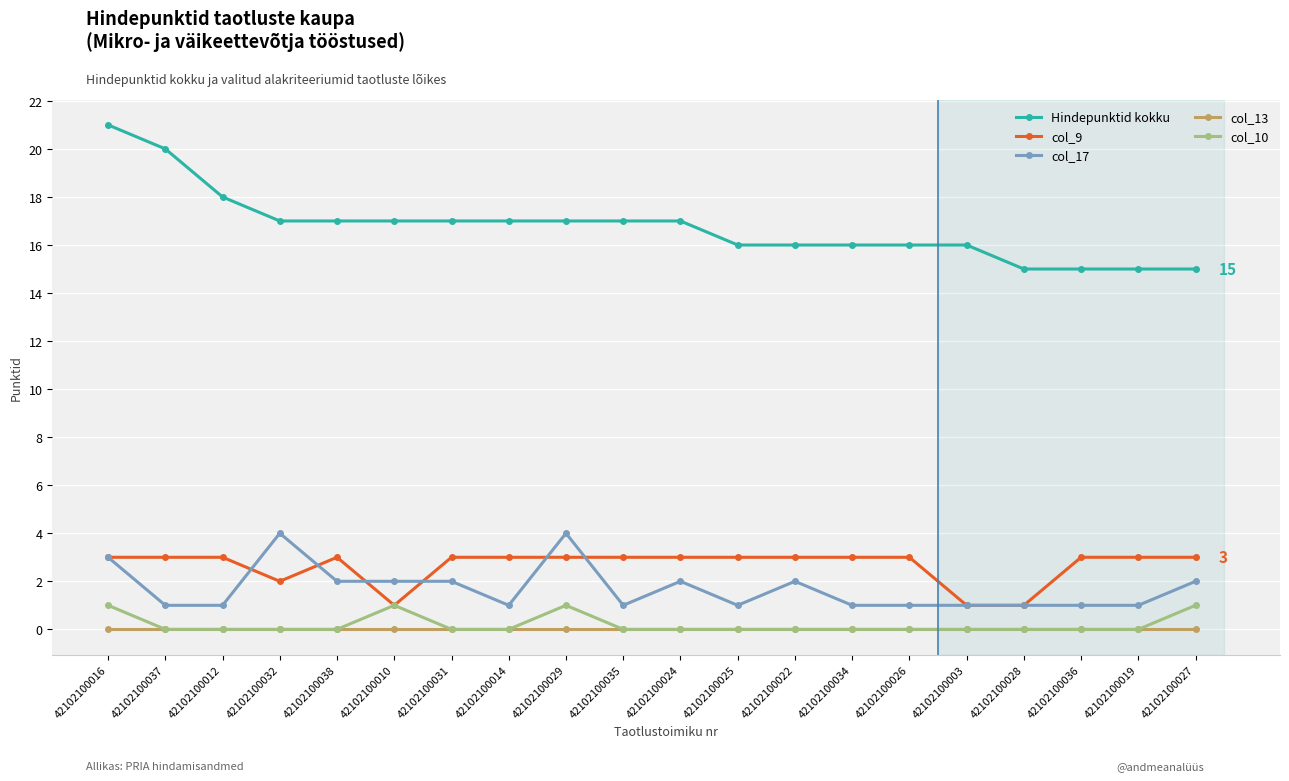

Reading left to right, extract all data points from this chart.

Hindepunktid kokku: 42102100016=21	42102100037=20	42102100012=18	42102100032=17	42102100038=17	42102100010=17	42102100031=17	42102100014=17	42102100029=17	42102100035=17	42102100024=17	42102100025=16	42102100022=16	42102100034=16	42102100026=16	42102100003=16	42102100028=15	42102100036=15	42102100019=15	42102100027=15
col_9: 42102100016=3	42102100037=3	42102100012=3	42102100032=2	42102100038=3	42102100010=1	42102100031=3	42102100014=3	42102100029=3	42102100035=3	42102100024=3	42102100025=3	42102100022=3	42102100034=3	42102100026=3	42102100003=1	42102100028=1	42102100036=3	42102100019=3	42102100027=3
col_17: 42102100016=3	42102100037=1	42102100012=1	42102100032=4	42102100038=2	42102100010=2	42102100031=2	42102100014=1	42102100029=4	42102100035=1	42102100024=2	42102100025=1	42102100022=2	42102100034=1	42102100026=1	42102100003=1	42102100028=1	42102100036=1	42102100019=1	42102100027=2
col_13: 42102100016=0	42102100037=0	42102100012=0	42102100032=0	42102100038=0	42102100010=0	42102100031=0	42102100014=0	42102100029=0	42102100035=0	42102100024=0	42102100025=0	42102100022=0	42102100034=0	42102100026=0	42102100003=0	42102100028=0	42102100036=0	42102100019=0	42102100027=0
col_10: 42102100016=1	42102100037=0	42102100012=0	42102100032=0	42102100038=0	42102100010=1	42102100031=0	42102100014=0	42102100029=1	42102100035=0	42102100024=0	42102100025=0	42102100022=0	42102100034=0	42102100026=0	42102100003=0	42102100028=0	42102100036=0	42102100019=0	42102100027=1